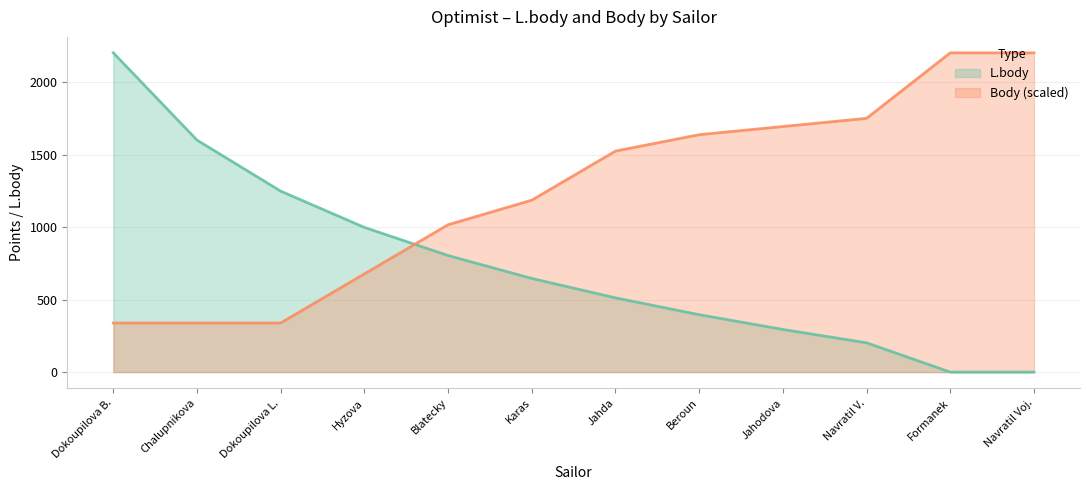

Is the value of L.body at Dokoupilova L. greater than the value of Body (scaled) at Hyzova?

Yes